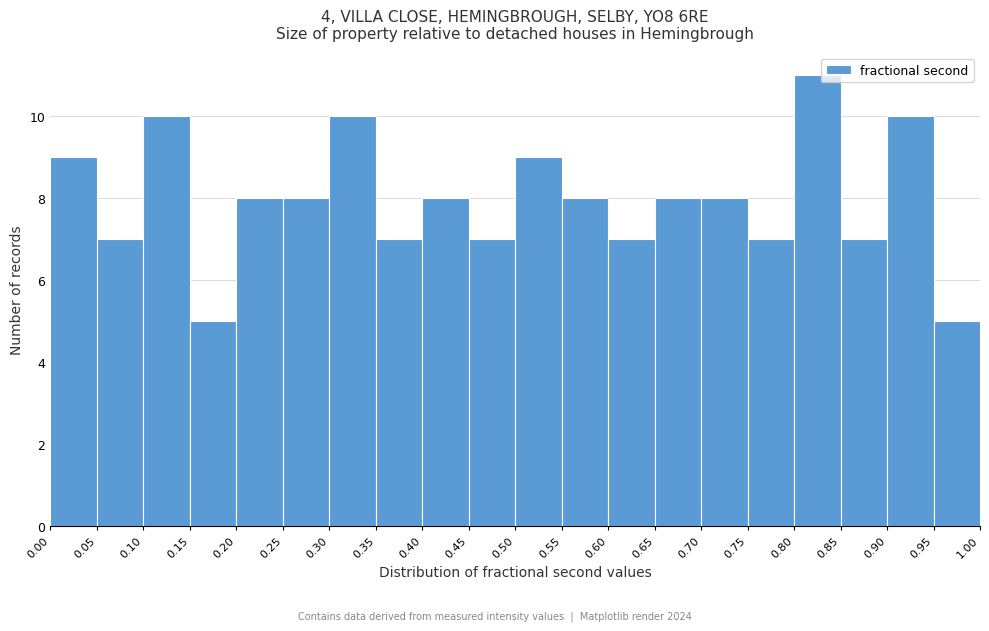

How tall is the bar that spans 0.65 to 0.70 on the x-axis? The values are not printed on the chart, so give them approximately, as read against the axis.

8